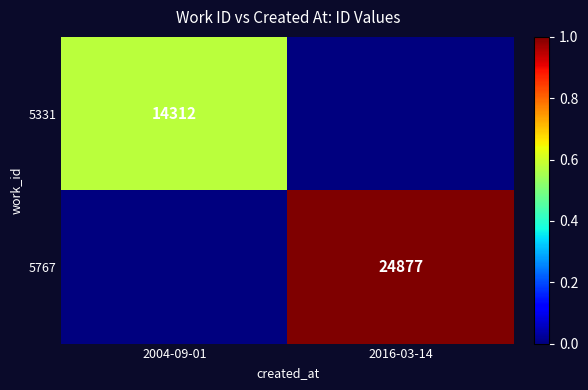

Is it true that 5331 equals 3939 at 2004-09-01?

False